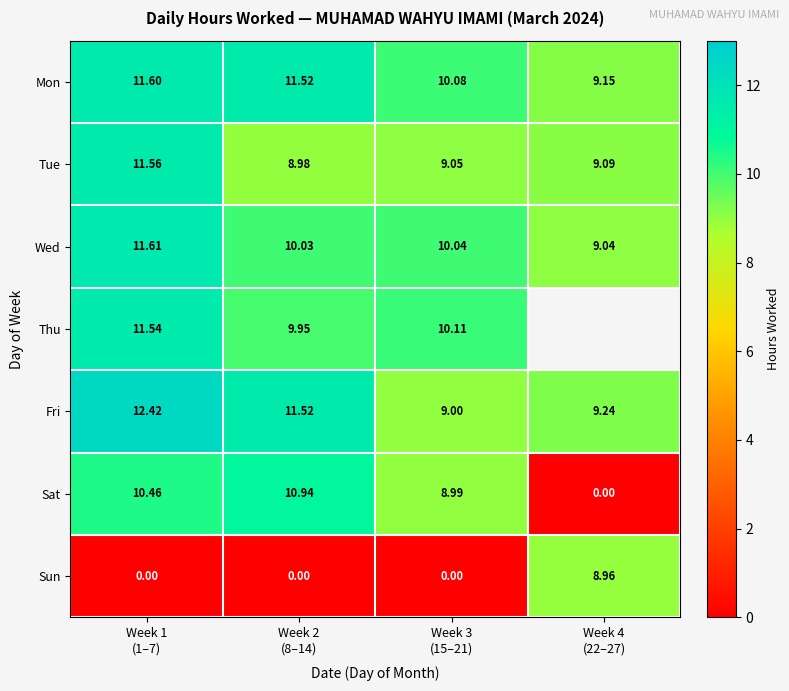

The Sun series shows 9.0 at Week 4 (22–27). True or false?

True